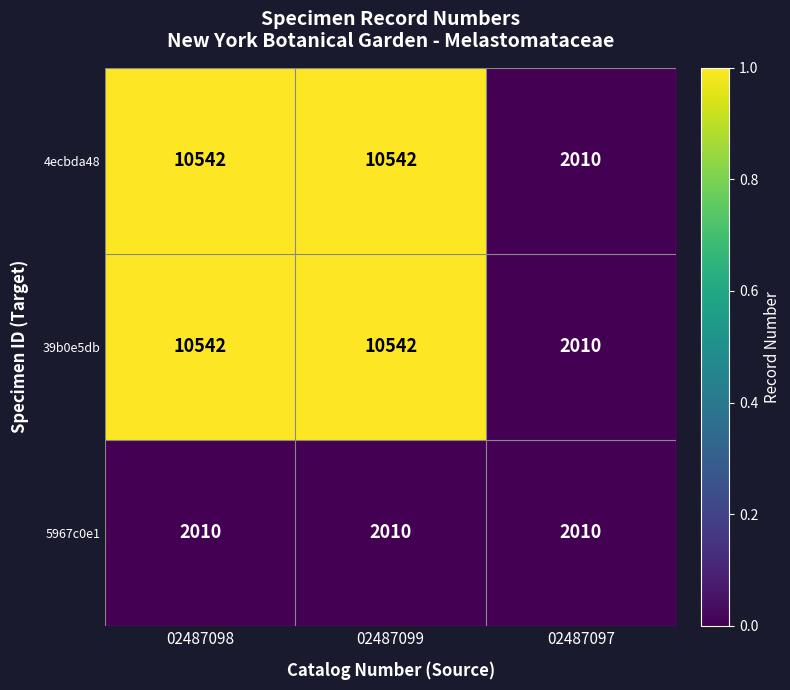

Reading right to left, what are all the values shown in this chart?

4ecbda48: 02487097=2010	02487099=10542	02487098=10542
39b0e5db: 02487097=2010	02487099=10542	02487098=10542
5967c0e1: 02487097=2010	02487099=2010	02487098=2010